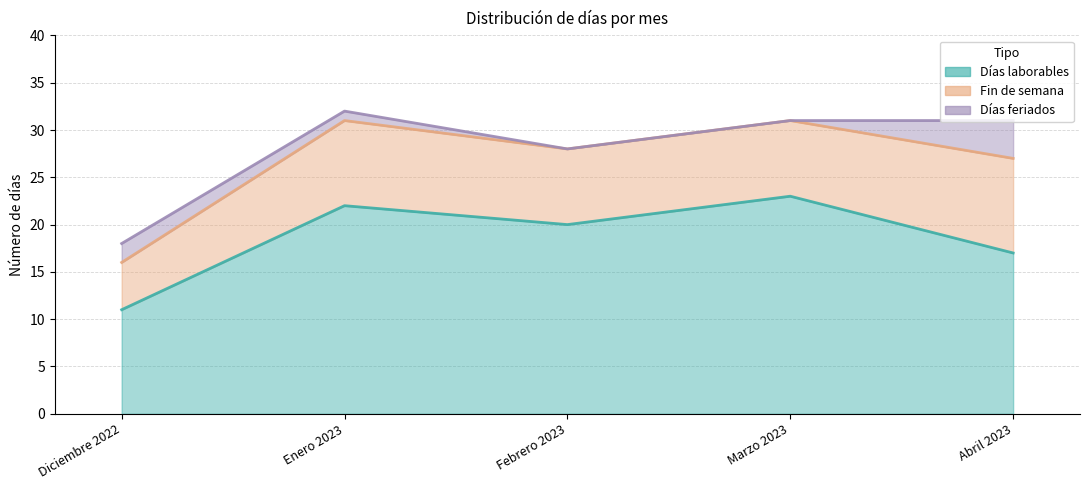

What is the approximate value of Días feriados at Enero 2023?

1